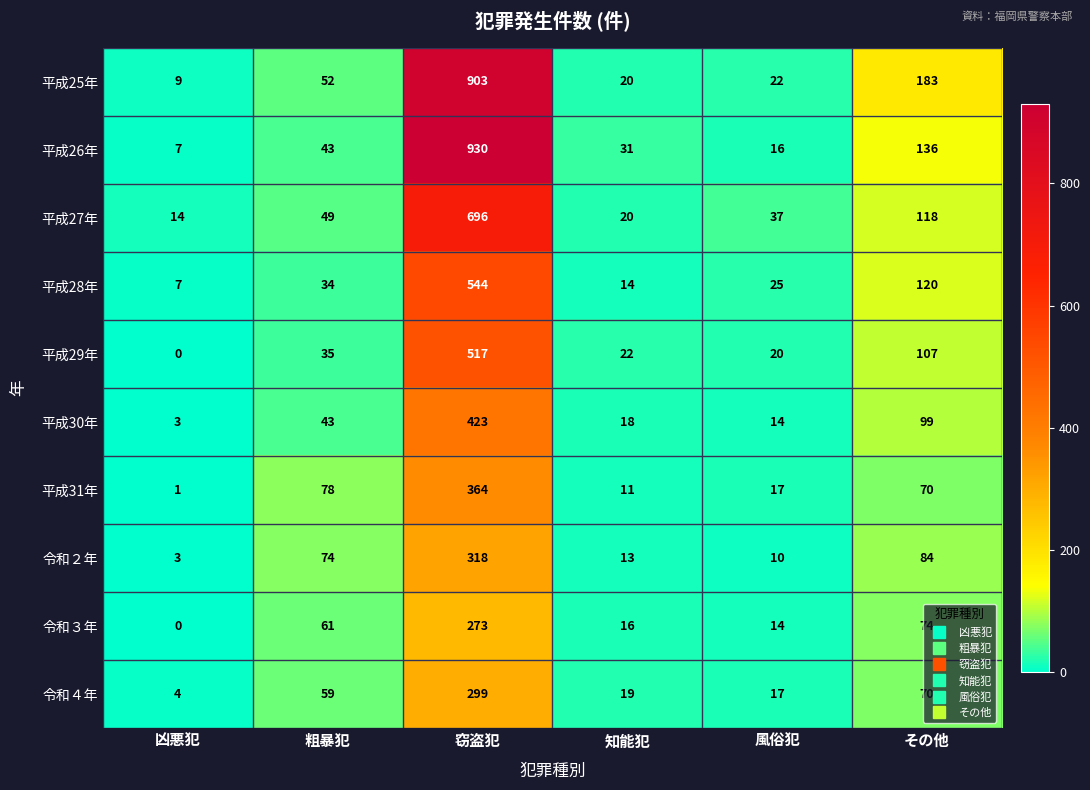

List the labels in order of 平成31年 value, largest first.

窃盗犯, 粗暴犯, その他, 風俗犯, 知能犯, 凶悪犯